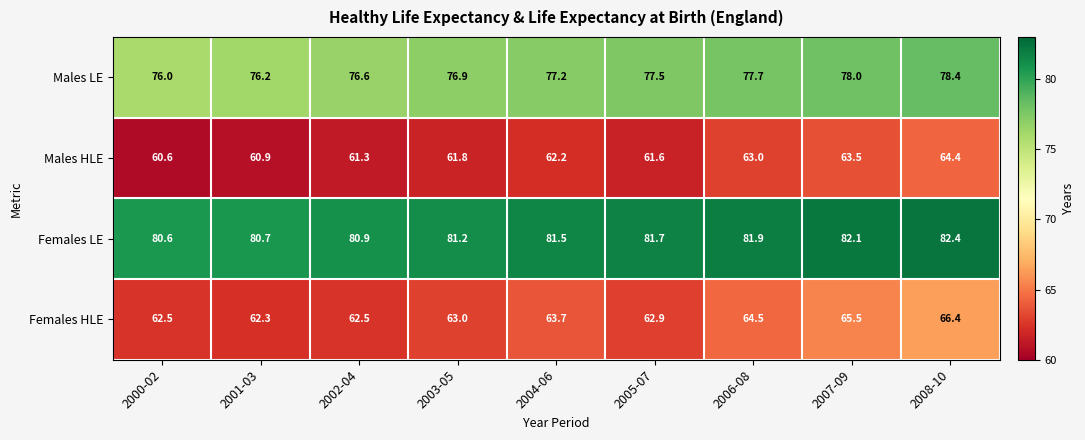

Rank the series by their maximum value, from lowest to highest.

Males HLE, Females HLE, Males LE, Females LE